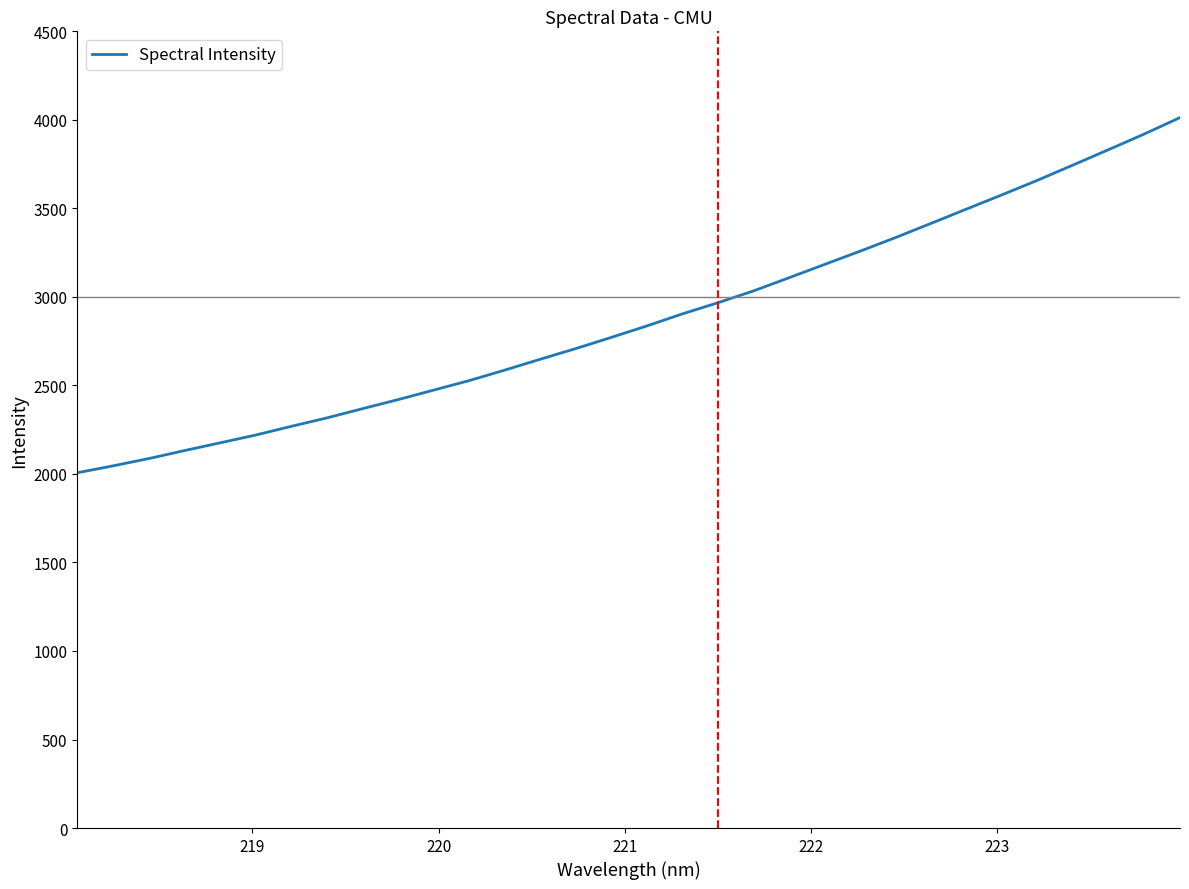

What is the greatest value displayed?

4012.9